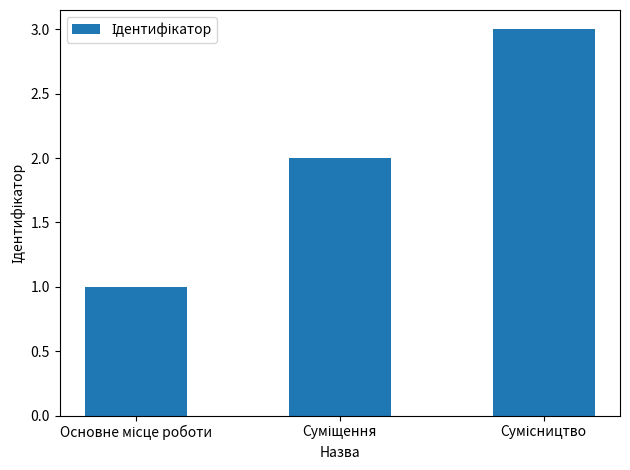

Are the bars grouped side by side (vs. stacked)?

No